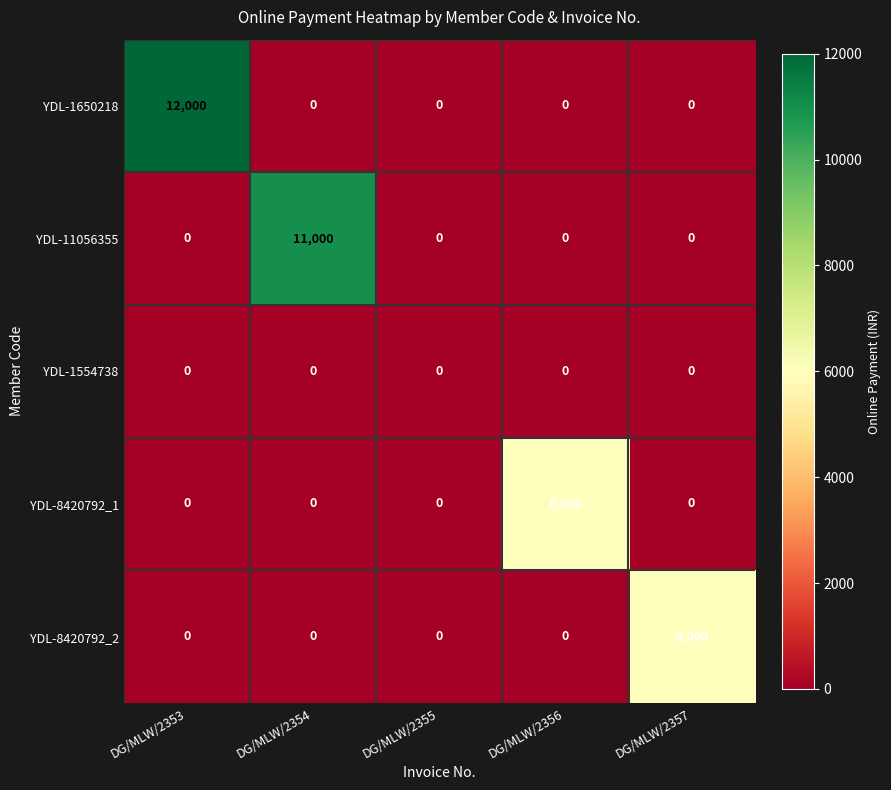

What is the maximum value for YDL-11056355?

11000